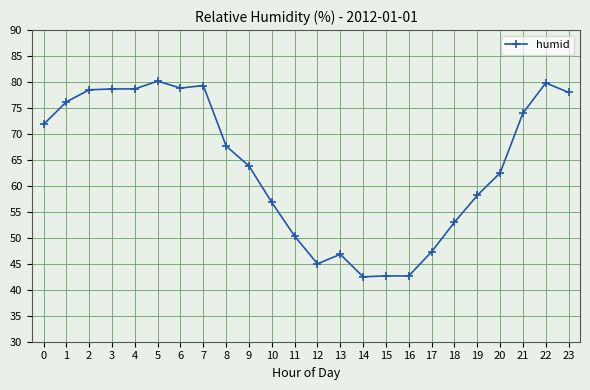

The chart shows a value of 46.8 at 13. True or false?

True